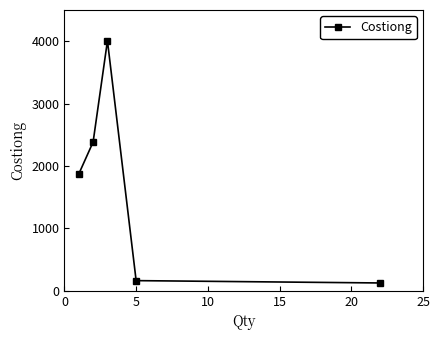

Reading left to right, what are all the values shown in this chart?

1870.1	2383.0	4005.8	161.4	123.9